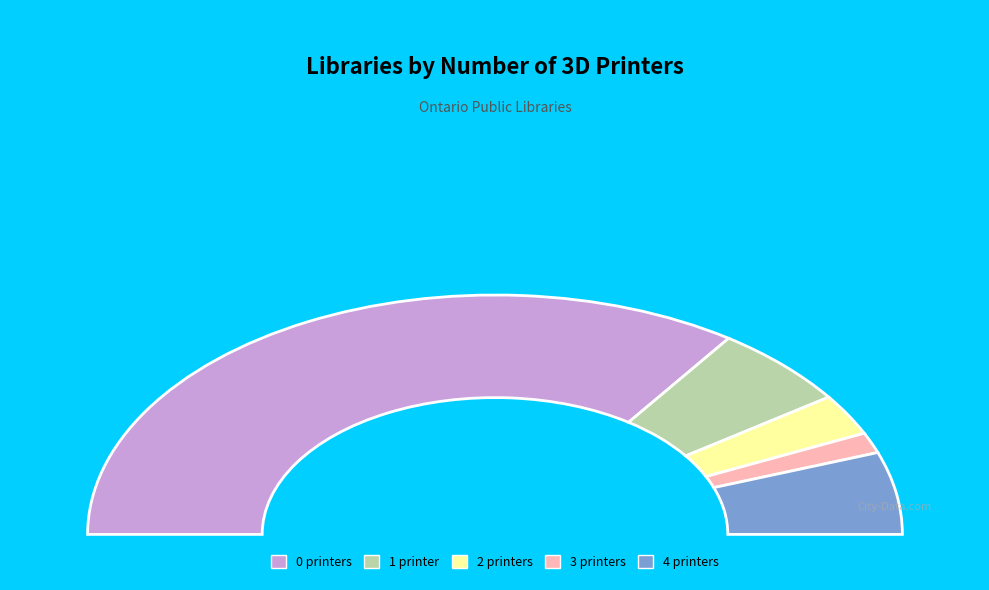

True or false: Black River-Matheson Twp accounts for 12% of the total.

False